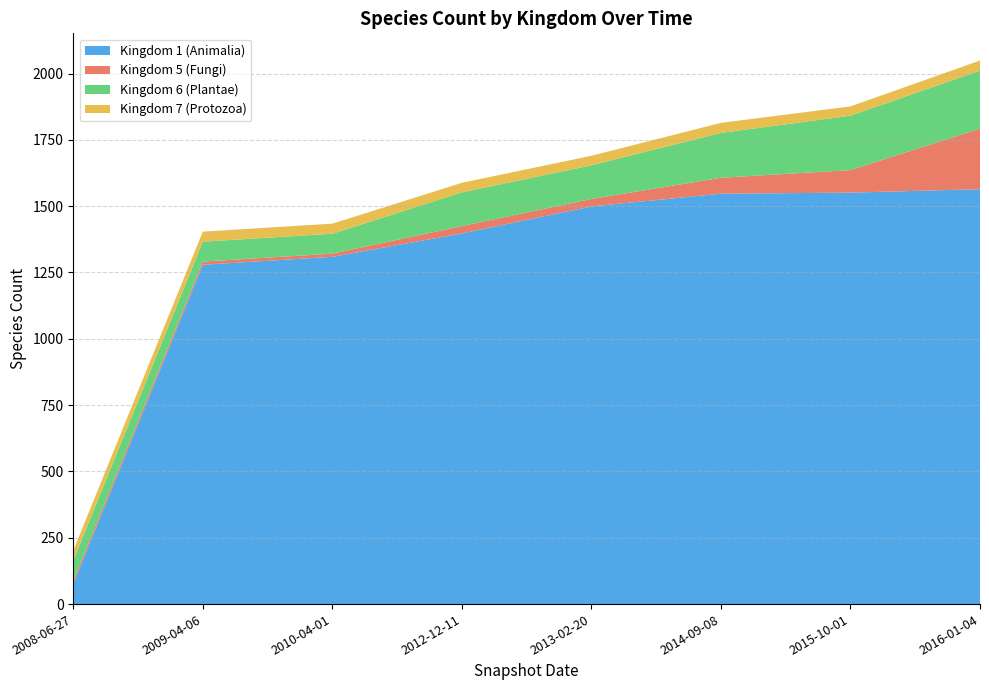

Reading left to right, extract all data points from this chart.

Kingdom 1 (Animalia): 2008-06-27=76	2009-04-06=1279	2010-04-01=1309	2012-12-11=1397	2013-02-20=1499	2014-09-08=1547	2015-10-01=1551	2016-01-04=1564
Kingdom 5 (Fungi): 2008-06-27=13	2009-04-06=12	2010-04-01=12	2012-12-11=28	2013-02-20=28	2014-09-08=60	2015-10-01=85	2016-01-04=228
Kingdom 6 (Plantae): 2008-06-27=75	2009-04-06=75	2010-04-01=75	2012-12-11=127	2013-02-20=127	2014-09-08=169	2015-10-01=205	2016-01-04=219
Kingdom 7 (Protozoa): 2008-06-27=38	2009-04-06=38	2010-04-01=38	2012-12-11=36	2013-02-20=36	2014-09-08=38	2015-10-01=35	2016-01-04=38